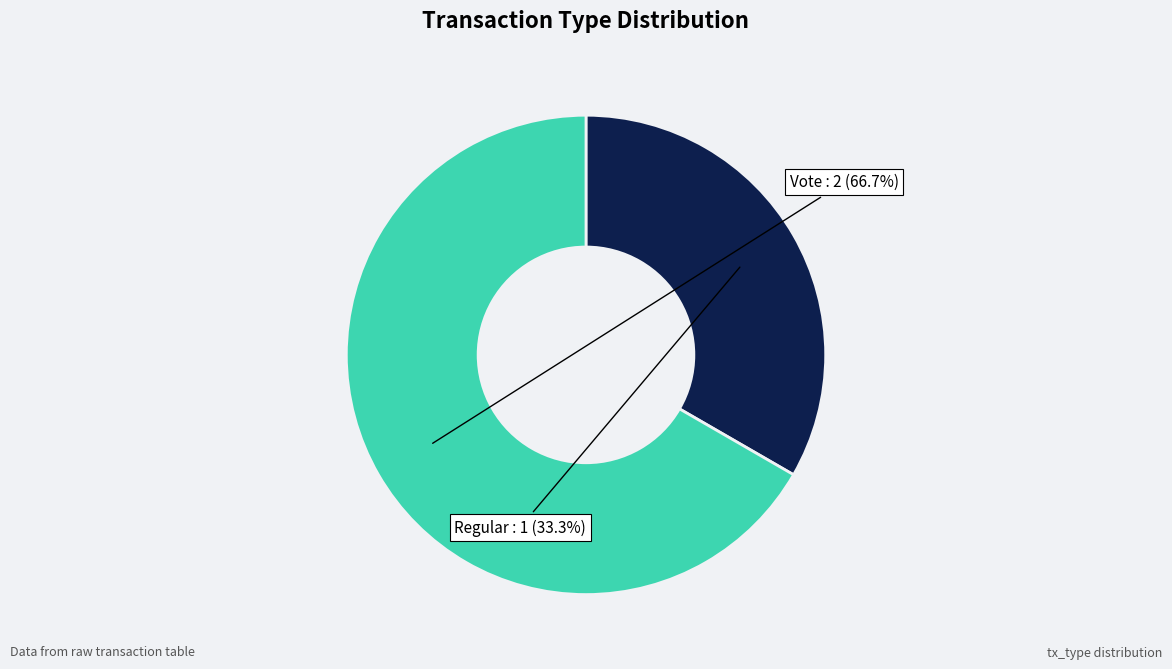

What is the ratio of the value at Regular to the value at Vote?

0.5